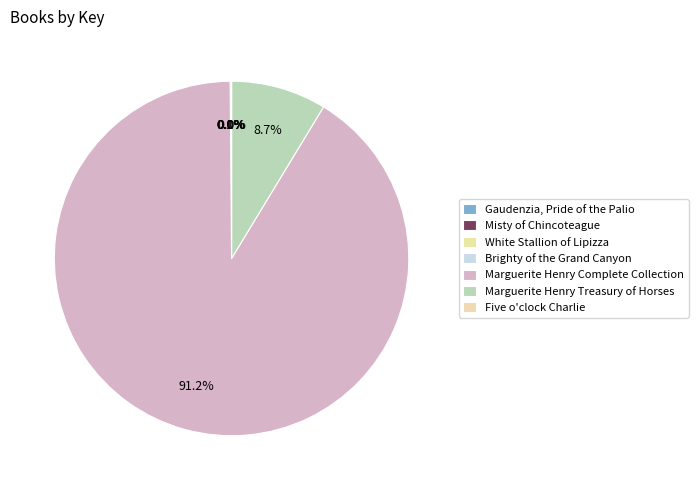

Is it true that Five o'clock Charlie is 1% of the pie?

False